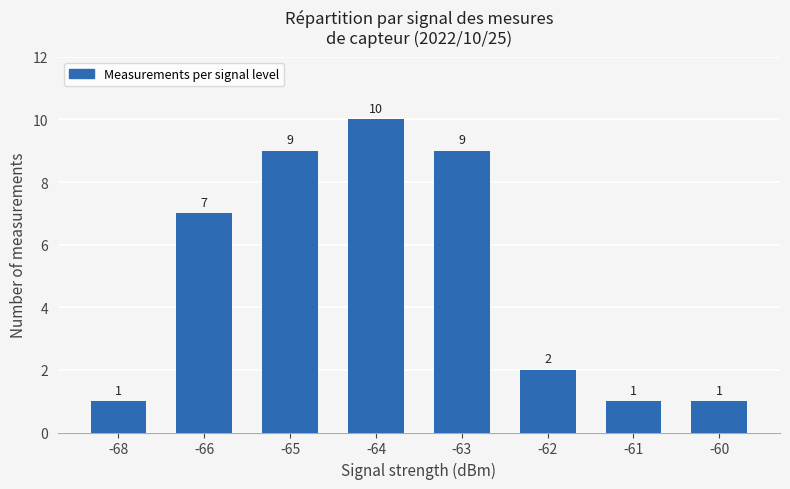

What is the difference between the values at -68 and -65?

8